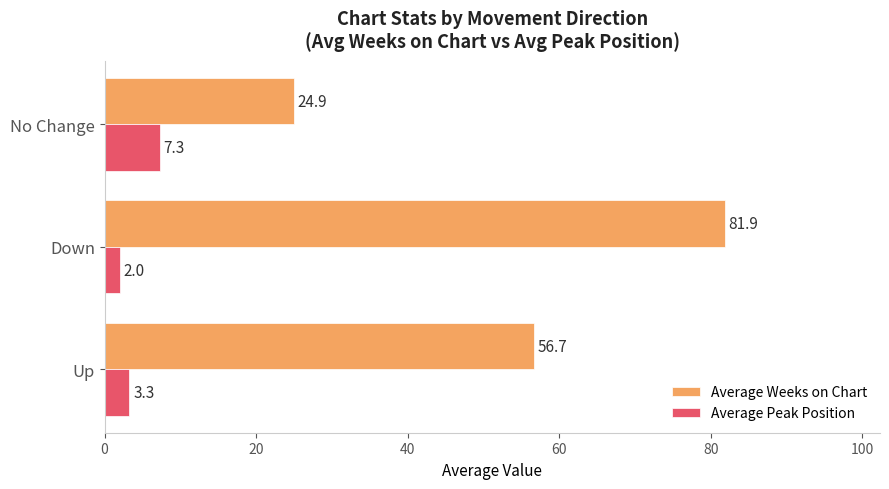

Count the number of categories in the chart.

3